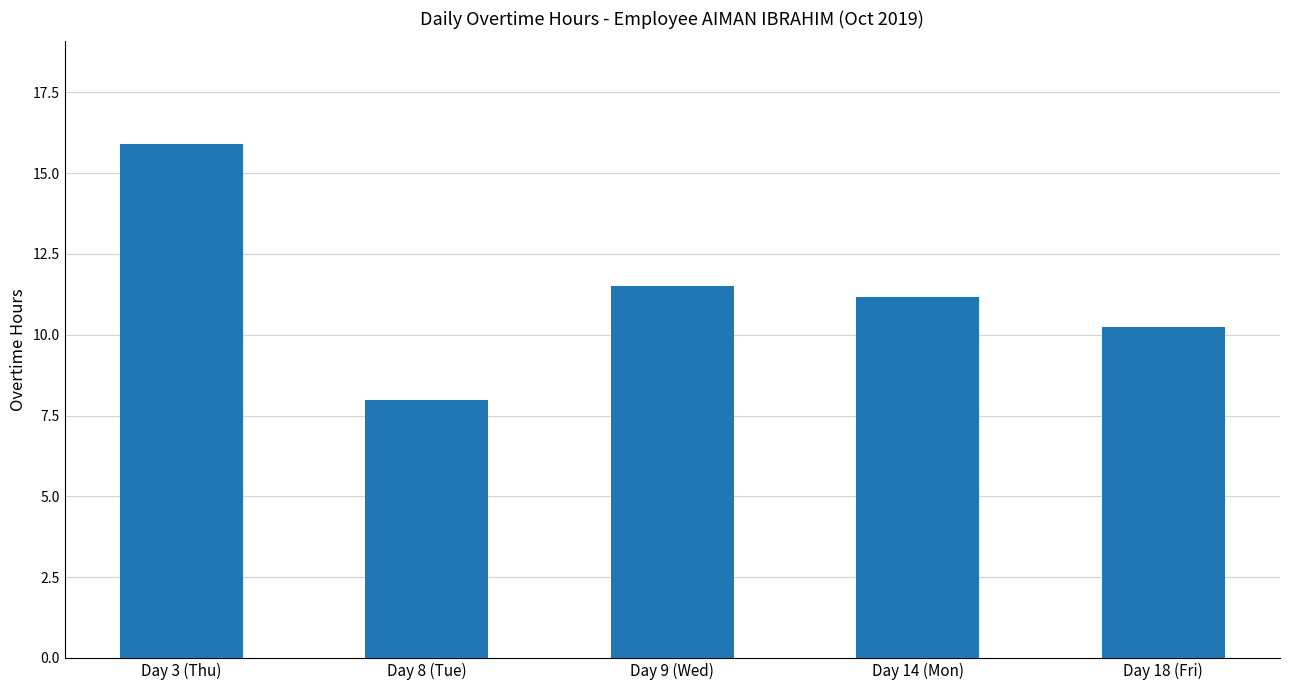

Which has a higher value, Day 3 (Thu) or Day 9 (Wed)?

Day 3 (Thu)